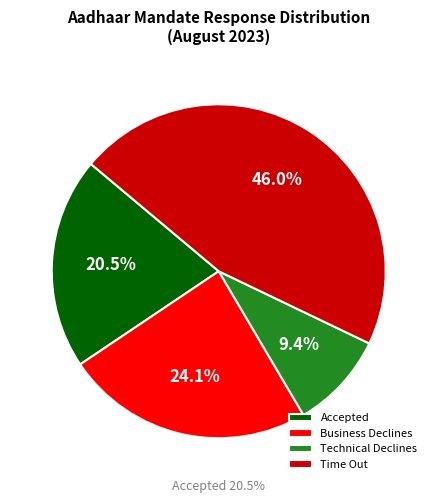

How many slices are in this pie chart?

4